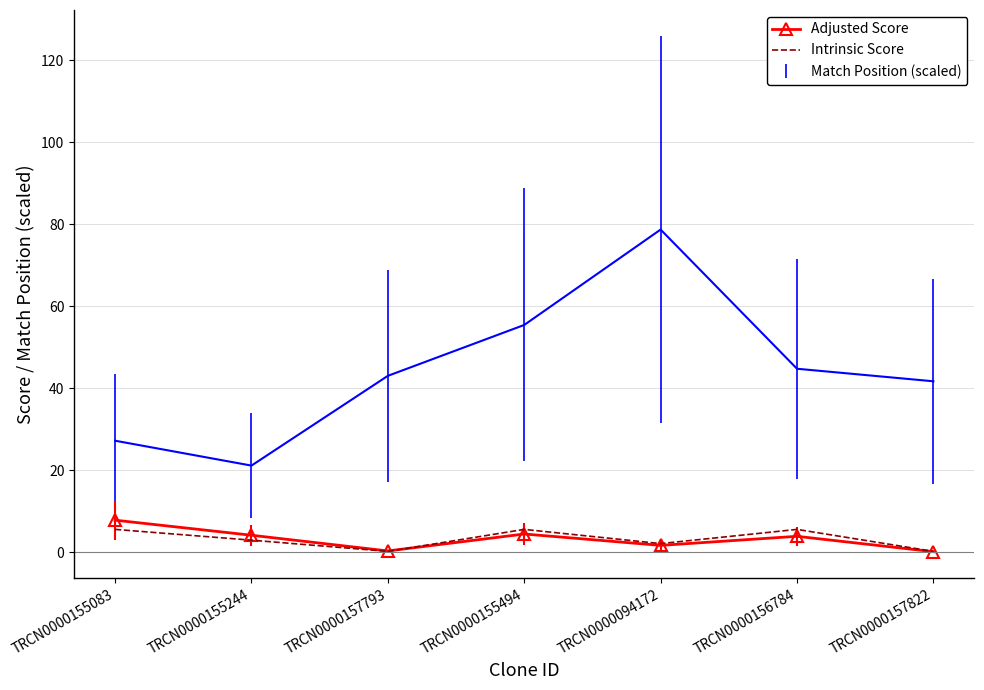

What is the spread (max minus min) of values at TRCN0000155244?

1.2